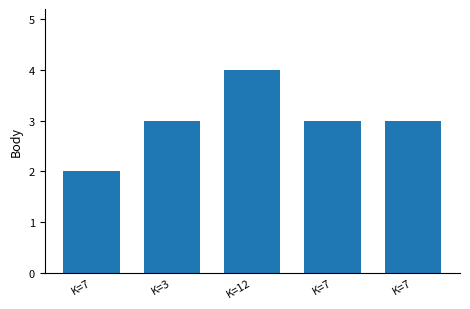

Which label corresponds to the largest value in the chart?

K=12